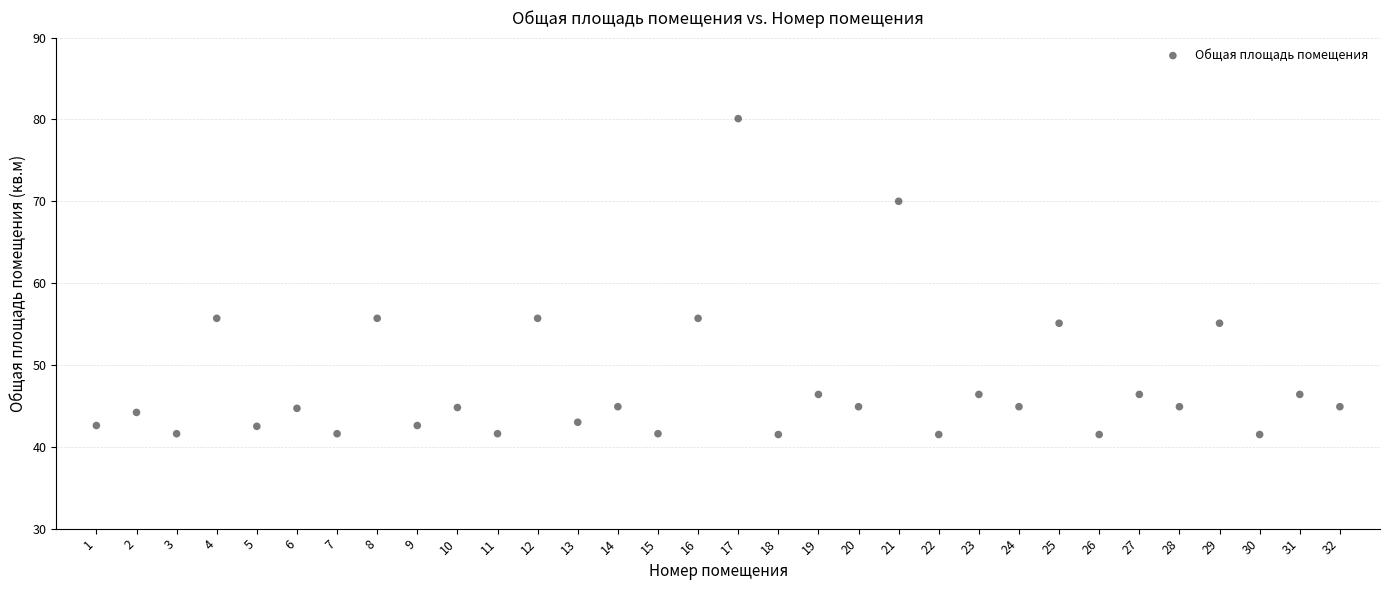

What is the range of X values (max minus min)?

31.0